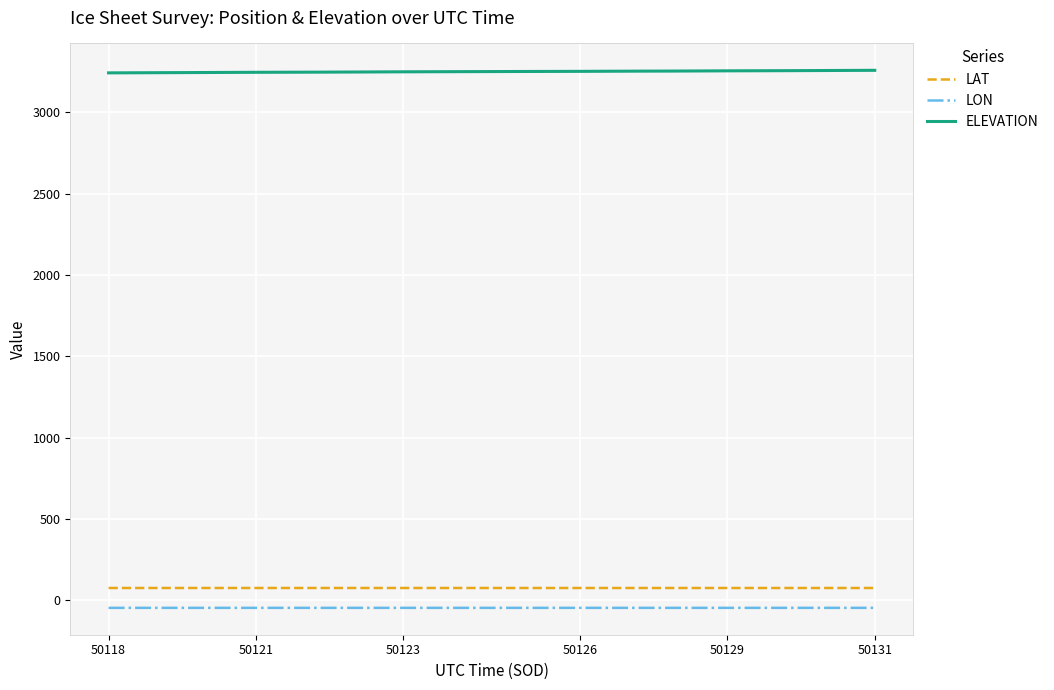

What is the difference between the second highest and second lowest values in the ELEVATION series?

14.0